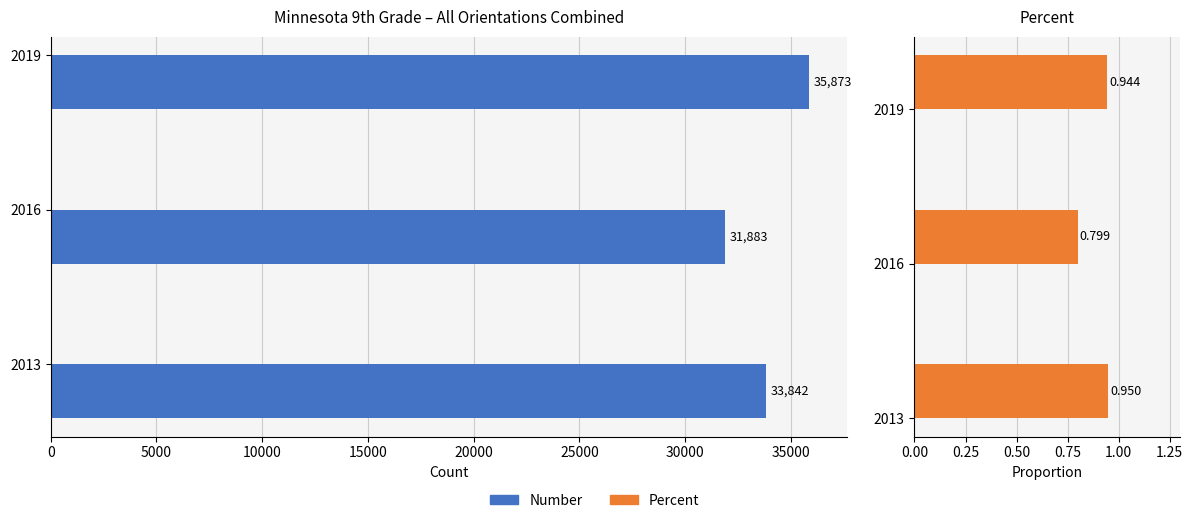

What is the value of the Number bar at the 1st from the left?

33842.0